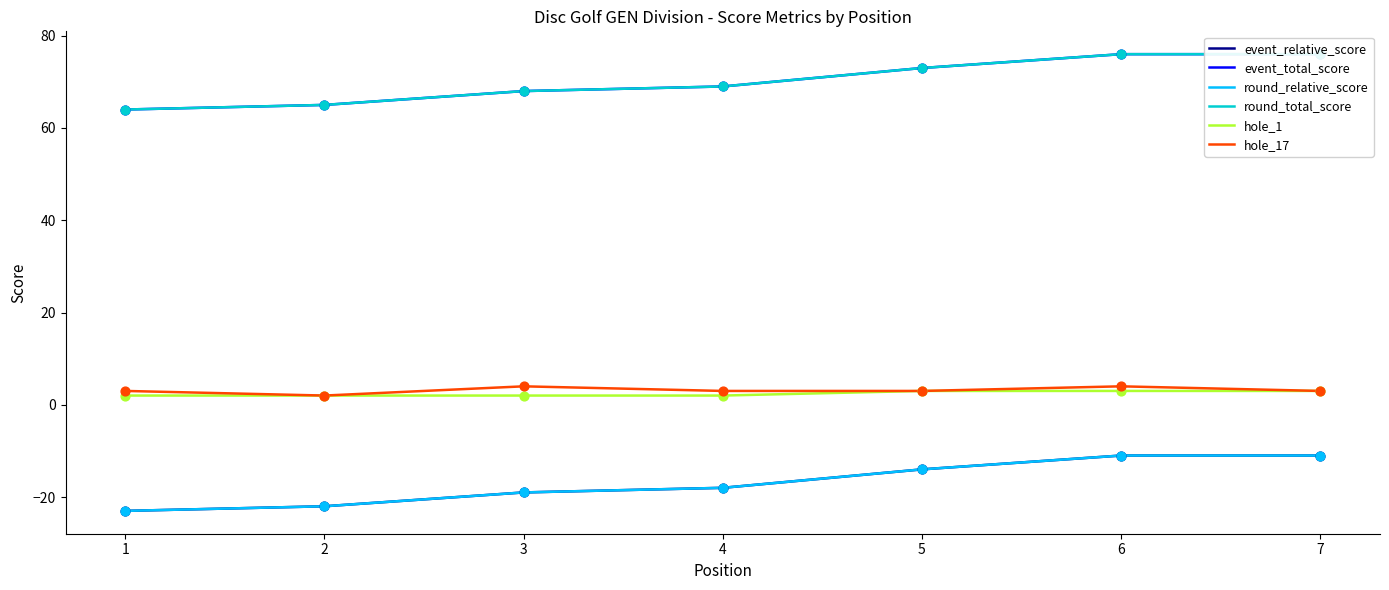

What are all the series names shown in the legend?

event_relative_score, event_total_score, round_relative_score, round_total_score, hole_1, hole_17